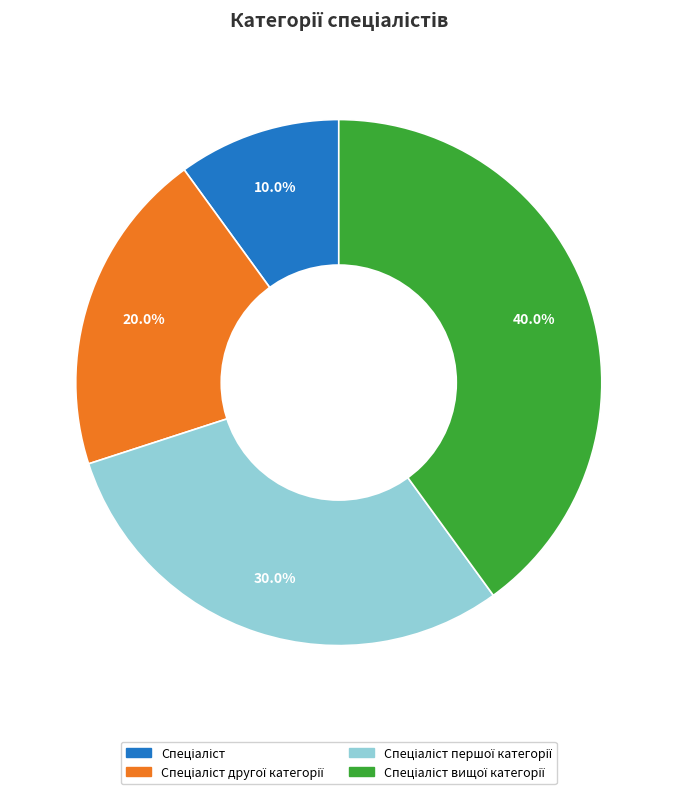

How many segments does this pie chart have?

4